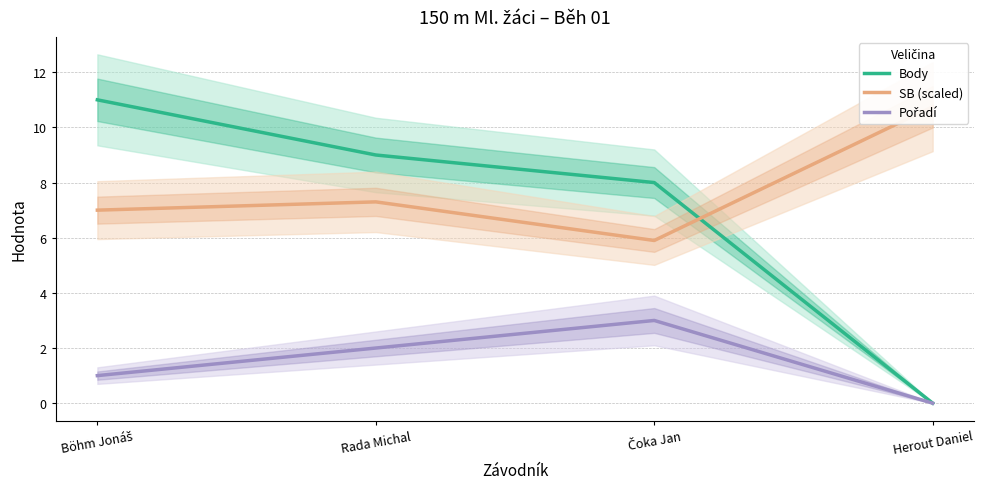

What is the total value across all series at Rada Michal?

18.3